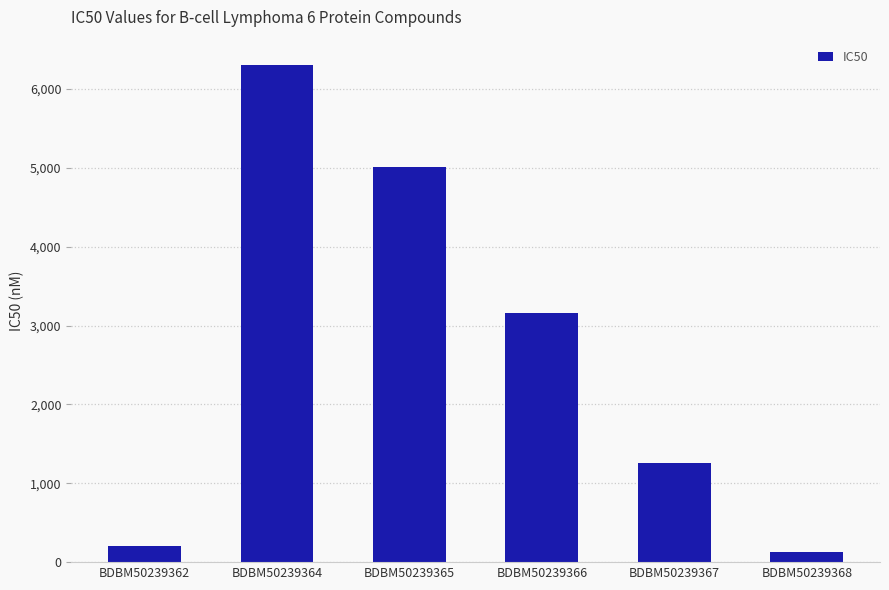

List the labels in order of value, largest first.

BDBM50239364, BDBM50239365, BDBM50239366, BDBM50239367, BDBM50239362, BDBM50239368